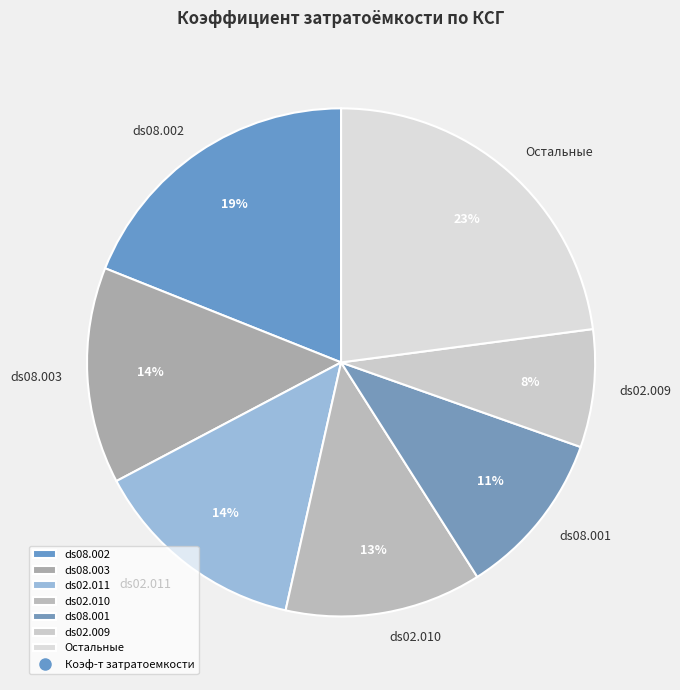

To the nearest percent, what is the combined percentage of ds02.009 and ds08.002?

26%